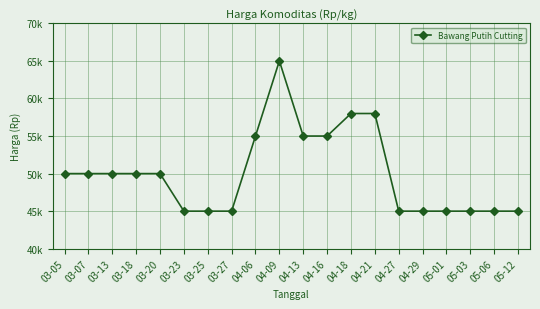

Does the chart have visible grid lines?

Yes